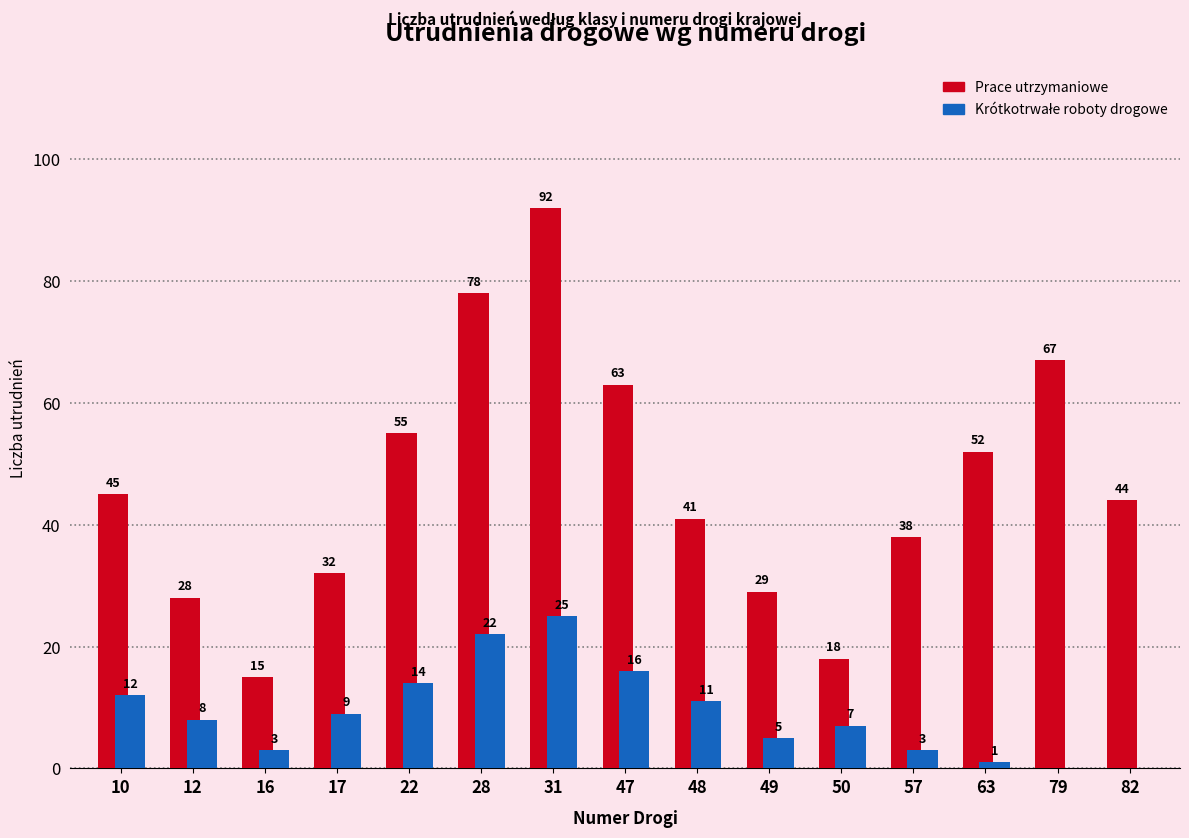

What is the greatest value displayed?

92